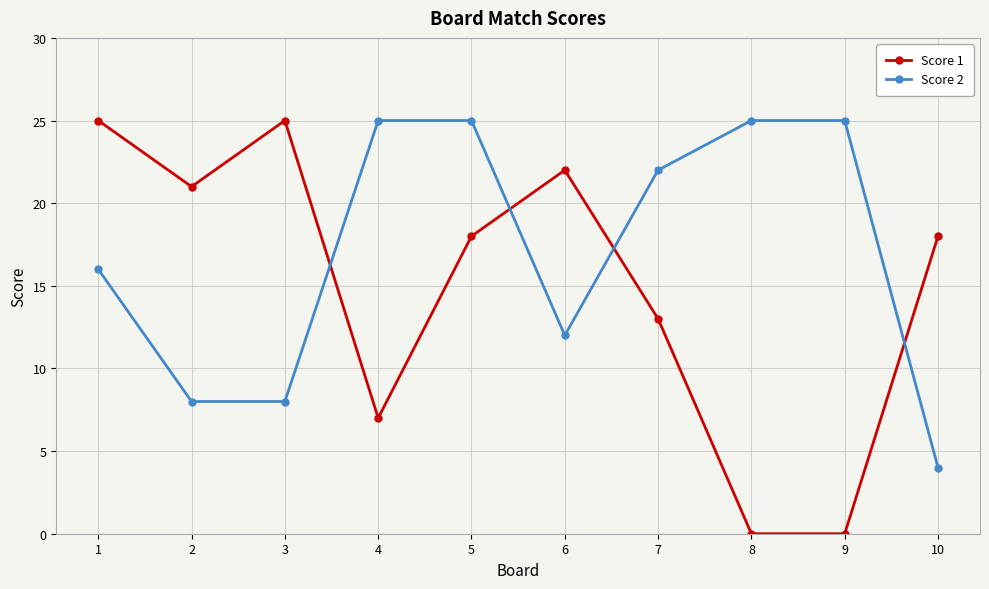

In Score 1, how many points are higher than both neighbors (excluding endpoints)?

2